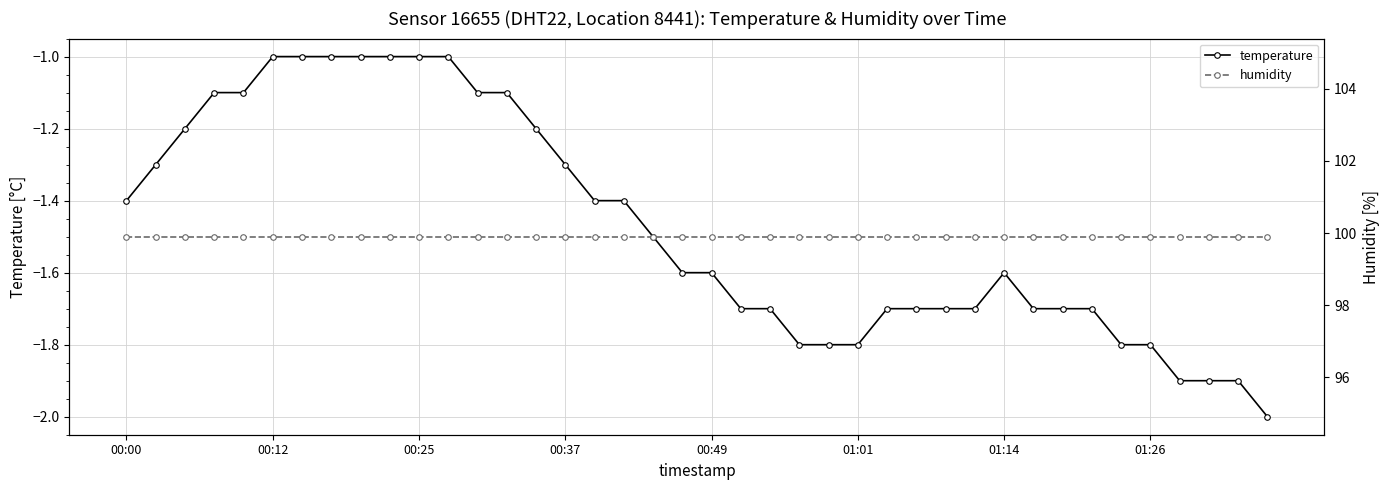

Which series has the largest range (max minus min)?

temperature